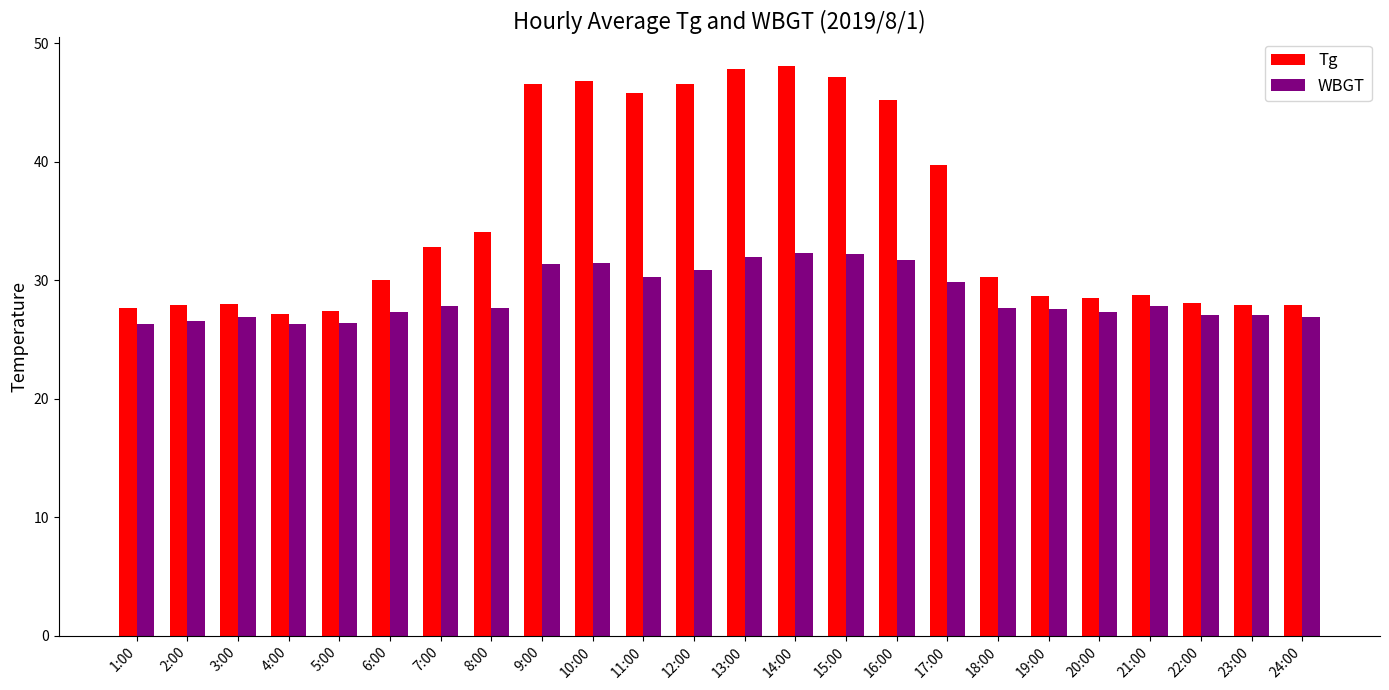

True or false: Tg has a value of 34.1 at 8:00.

True